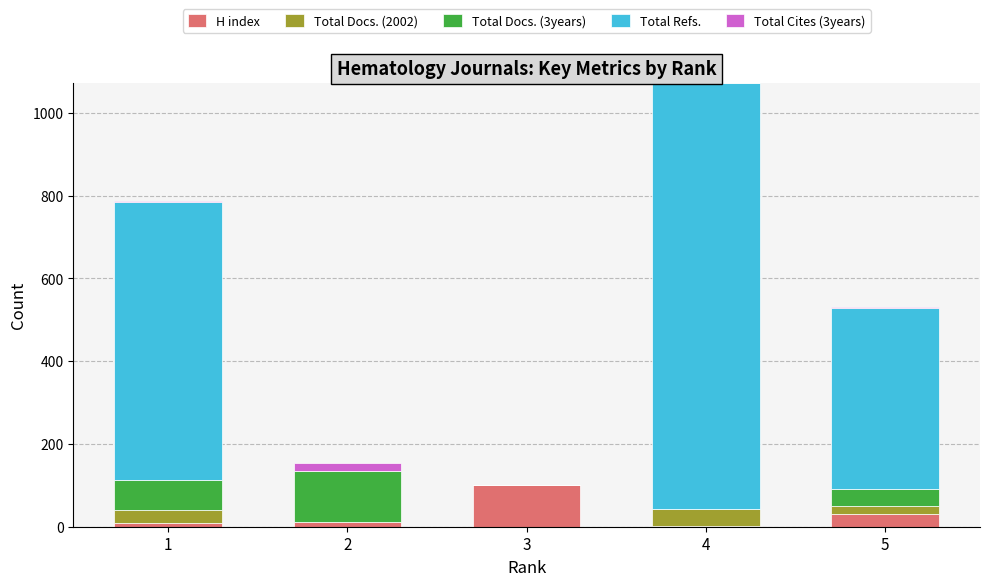

Does the chart contain stacked bars?

Yes